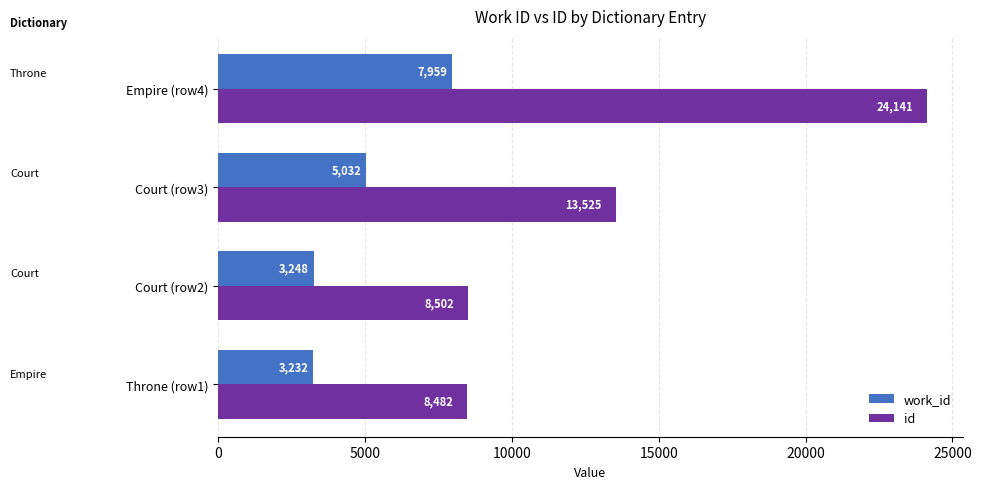

What is the spread (max minus min) of values at Court (row3)?

8493